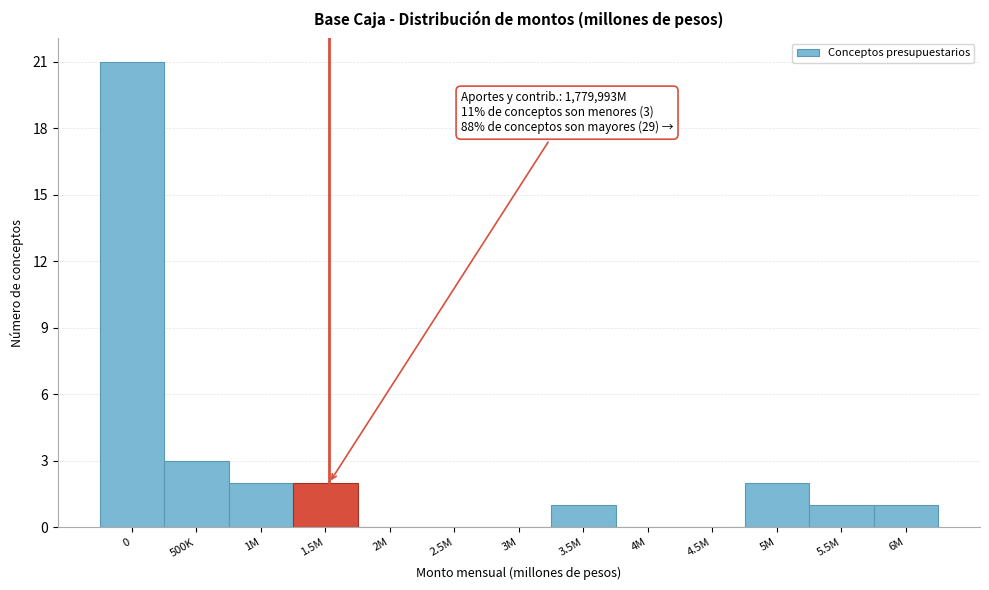

Reading left to right, what are all the values shown in this chart?

0=21	500K=3	1M=2	1.5M=2	2M=0	2.5M=0	3M=0	3.5M=1	4M=0	4.5M=0	5M=2	5.5M=1	6M=1